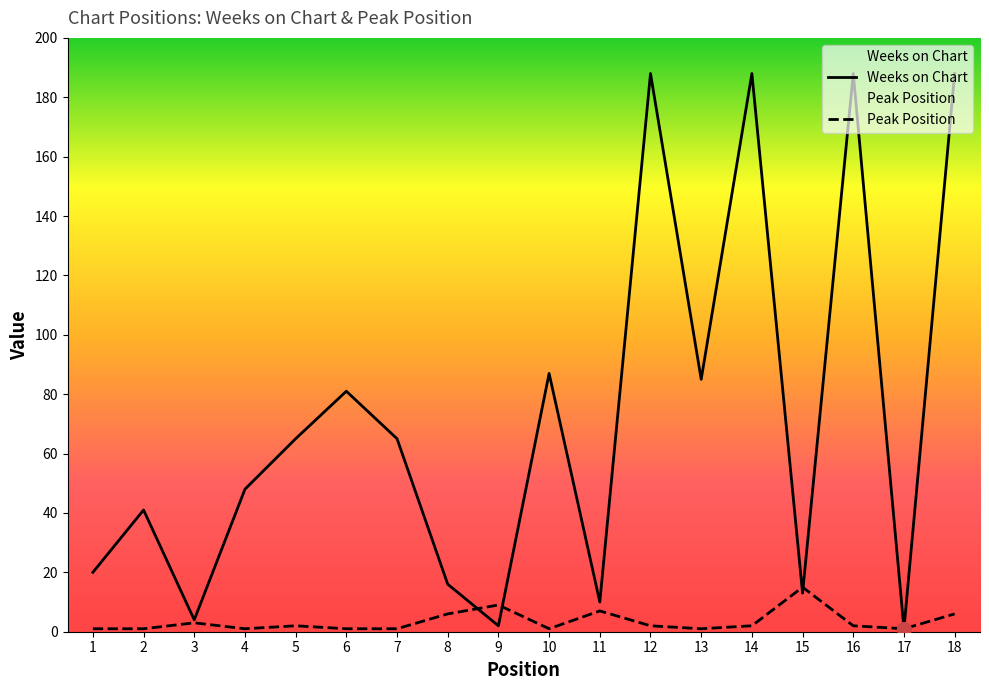

Reading left to right, list all the values displayed in this chart.

Weeks on Chart: 1=20	2=41	3=4	4=48	5=65	6=81	7=65	8=16	9=2	10=87	11=10	12=188	13=85	14=188	15=13	16=188	17=1	18=188
Peak Position: 1=1	2=1	3=3	4=1	5=2	6=1	7=1	8=6	9=9	10=1	11=7	12=2	13=1	14=2	15=15	16=2	17=1	18=6